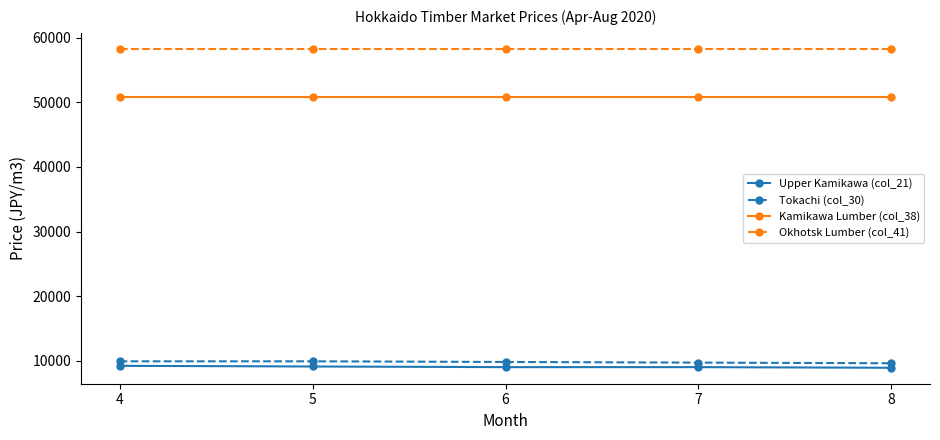

How many data points does each series have?

5